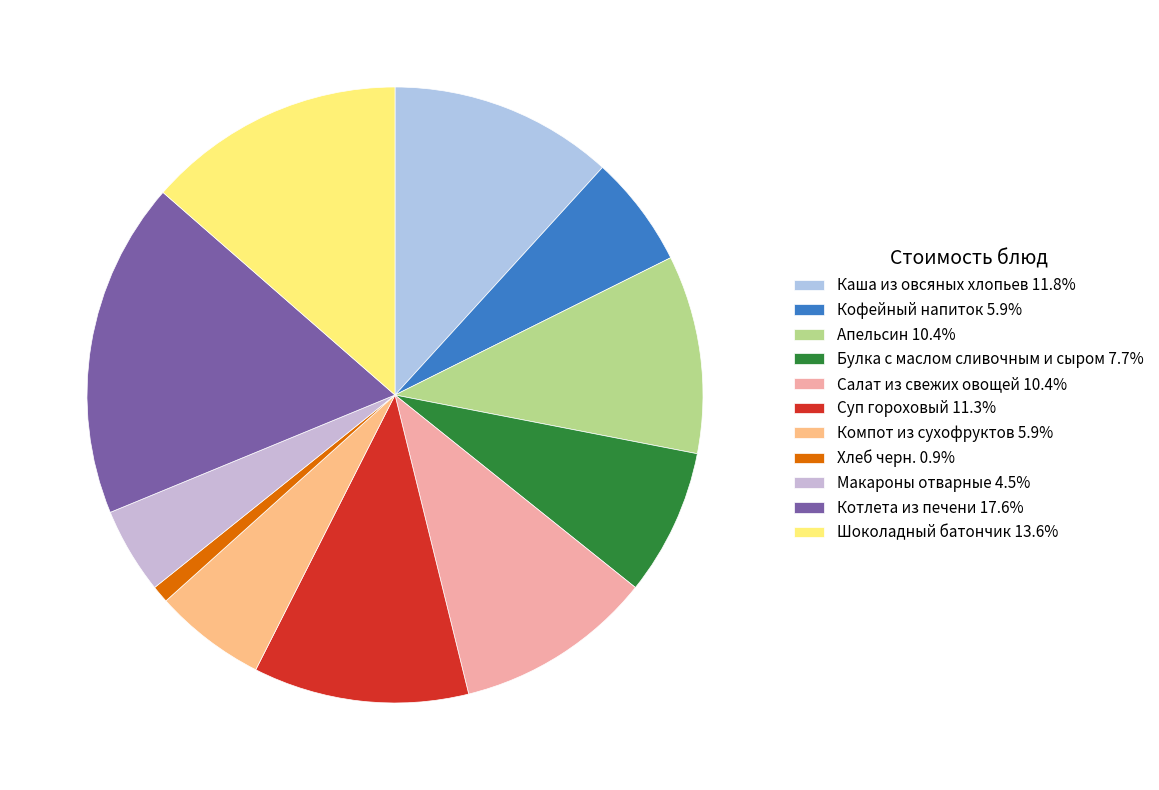

What is the ratio of the value at Хлеб черн. to the value at Салат из свежих овощей?

0.1